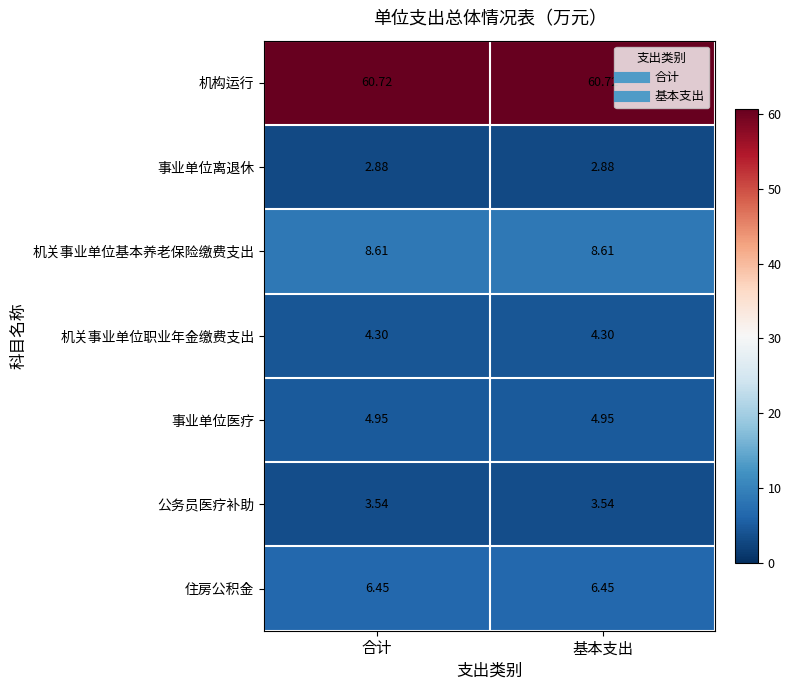

List the series in order of their peak value, highest first.

机构运行, 机关事业单位基本养老保险缴费支出, 住房公积金, 事业单位医疗, 机关事业单位职业年金缴费支出, 公务员医疗补助, 事业单位离退休